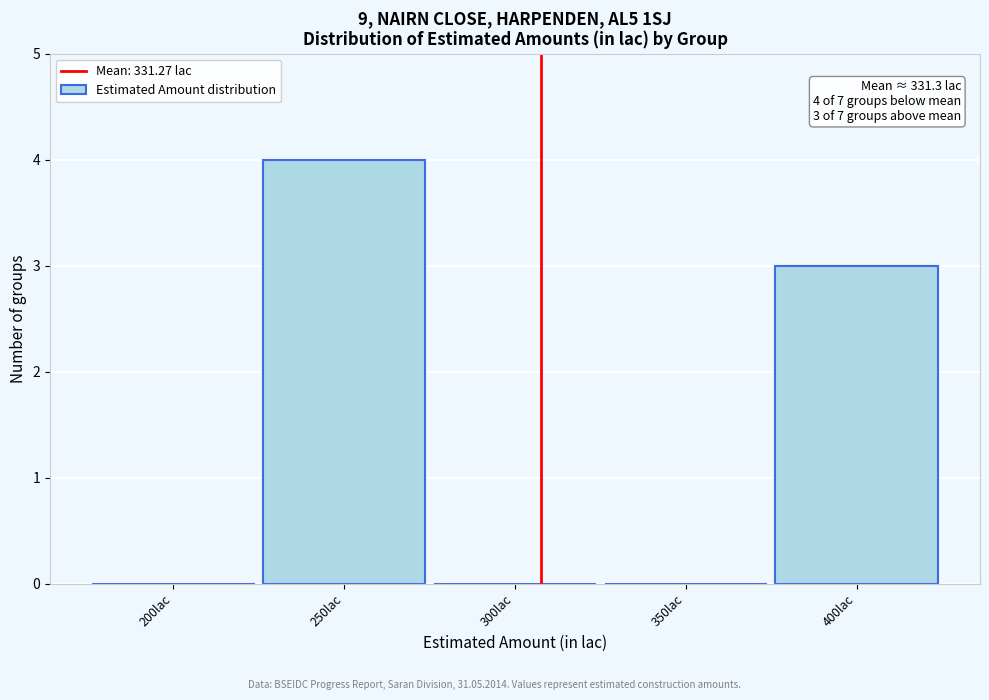

Reading left to right, extract all data points from this chart.

200lac=0	250lac=4	300lac=0	350lac=0	400lac=3